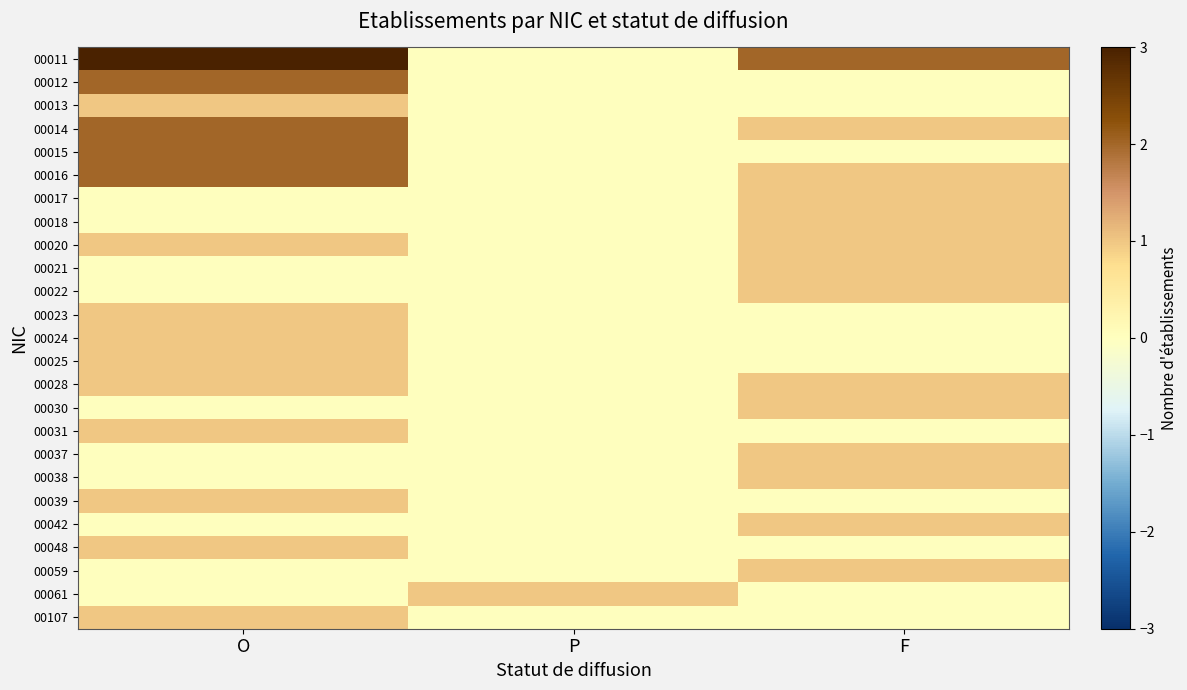

Which has a higher value, F or O?

O